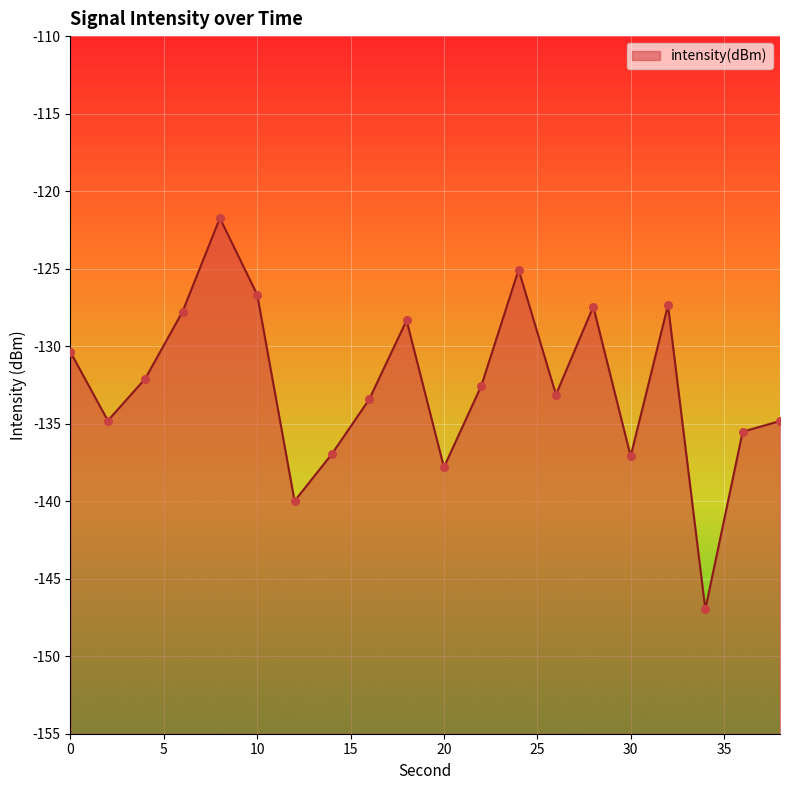

Between 30 and 34, which is larger?

30